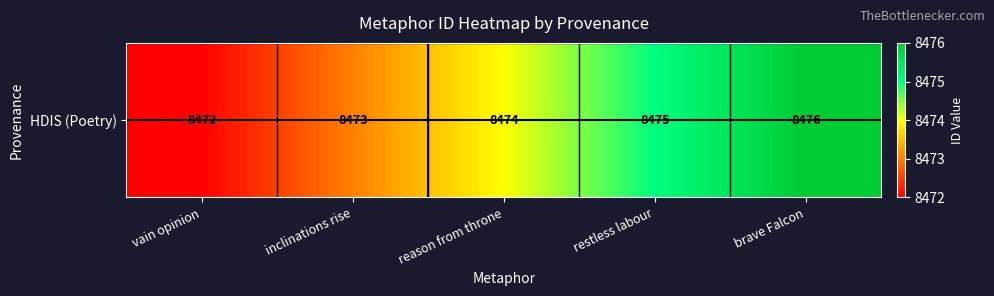

Reading right to left, extract all data points from this chart.

8476	8475	8474	8473	8472